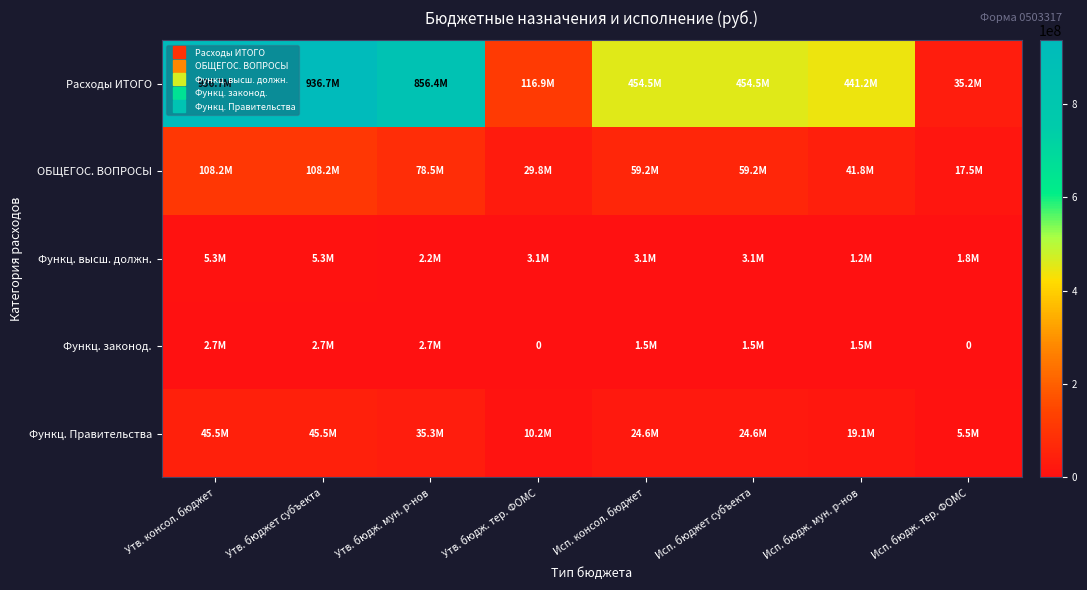

What is the difference between the maximum and minimum values in the Функц. законод. series?

2721700.0